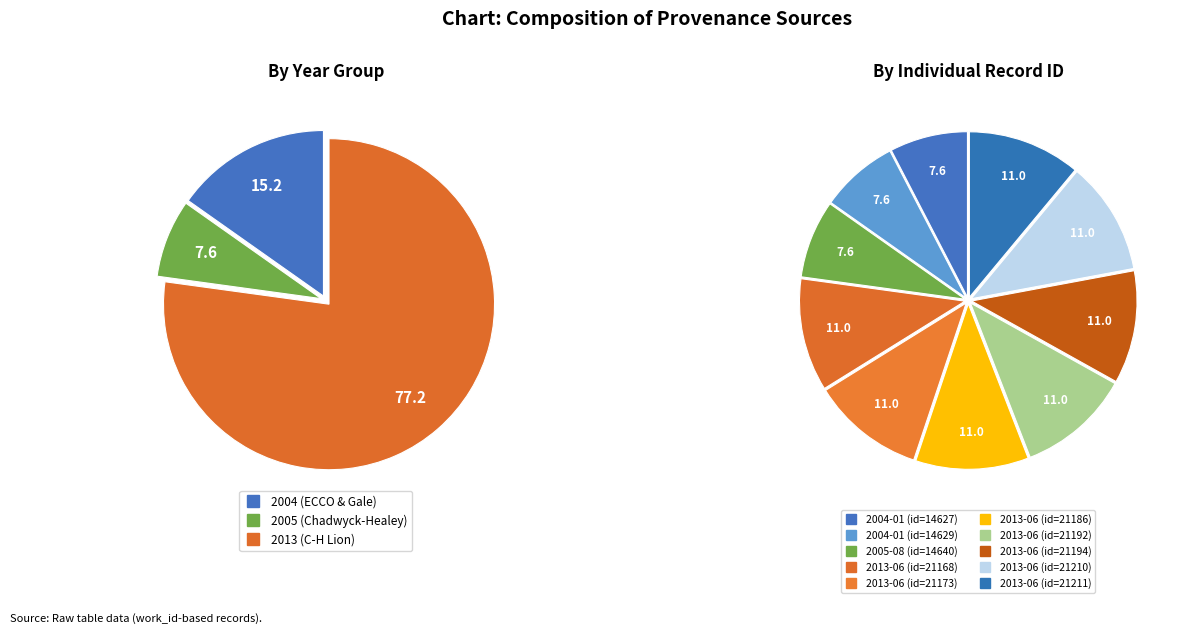

Count the number of slices in the pie.

10